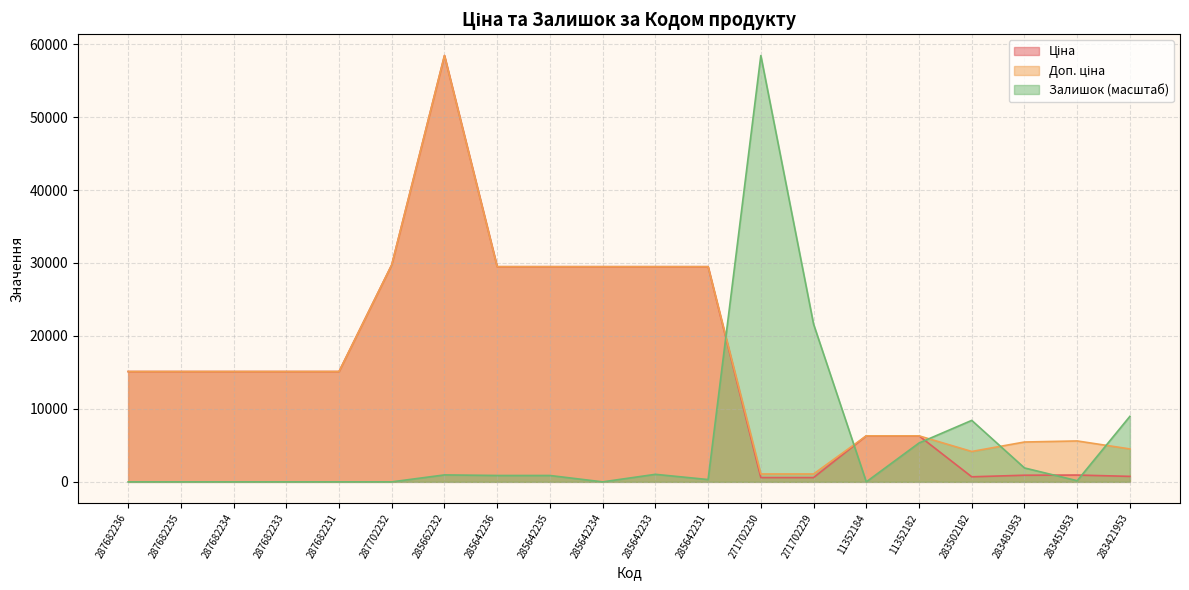

What position from the left is 285642231?

12